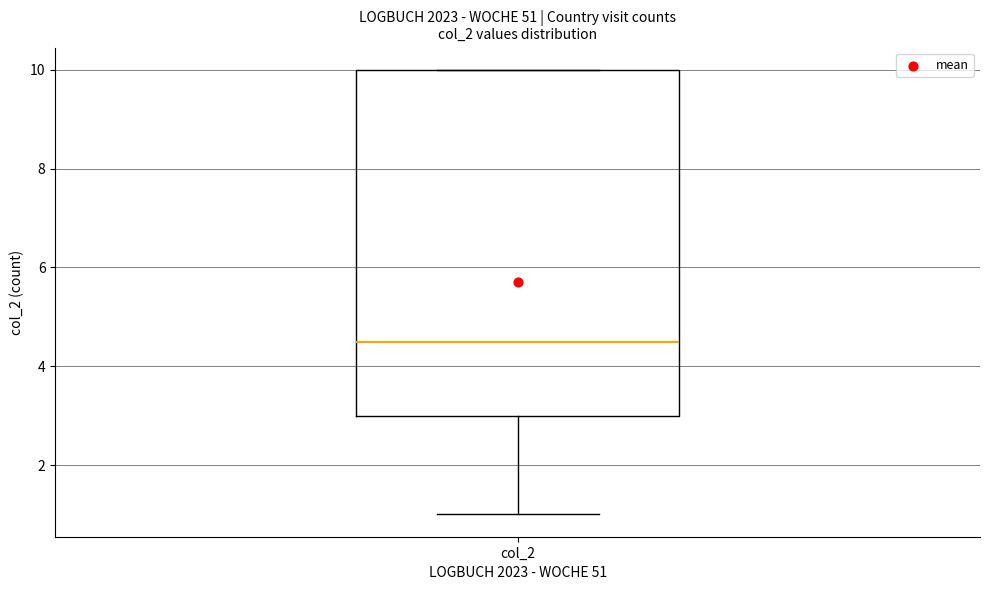

Transcribe this box plot: give where the median line is, the range the box spans, and where the two whiskers end, as read against the y-axis. The values are not printed on the chart, so give them approximately, as read against the axis.

median 4.6, box 3.0 to 10.0, whiskers 1.0 to 10.0